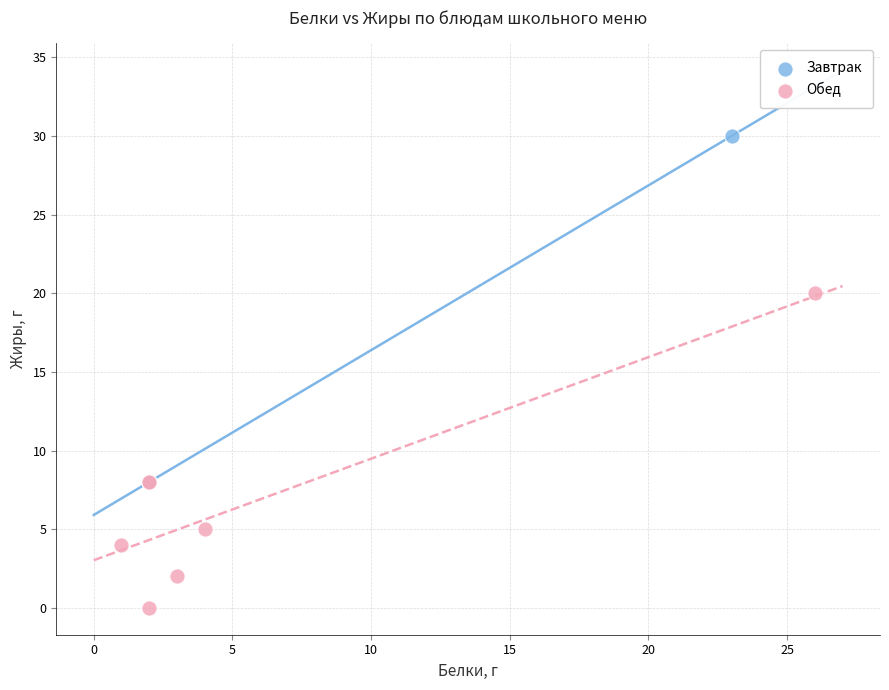

Which series reaches the maximum Y coordinate?

Завтрак